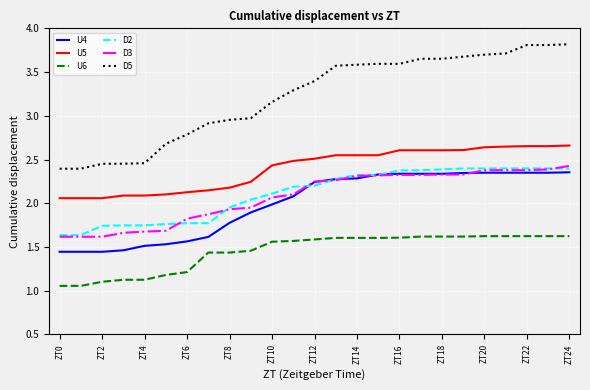

Which series has the largest total across all categories?

D5